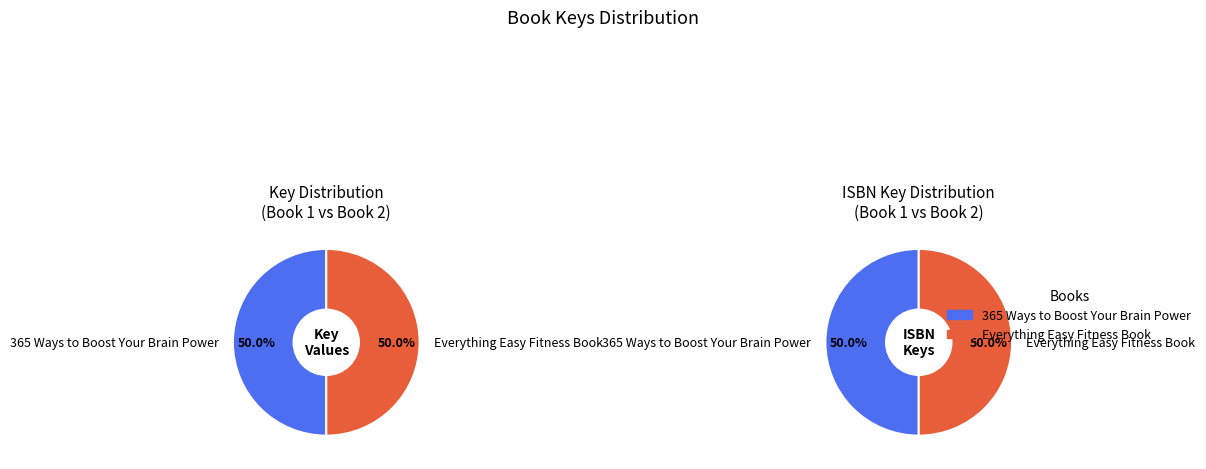

True or false: Everything Easy Fitness Book accounts for 50% of the total.

True